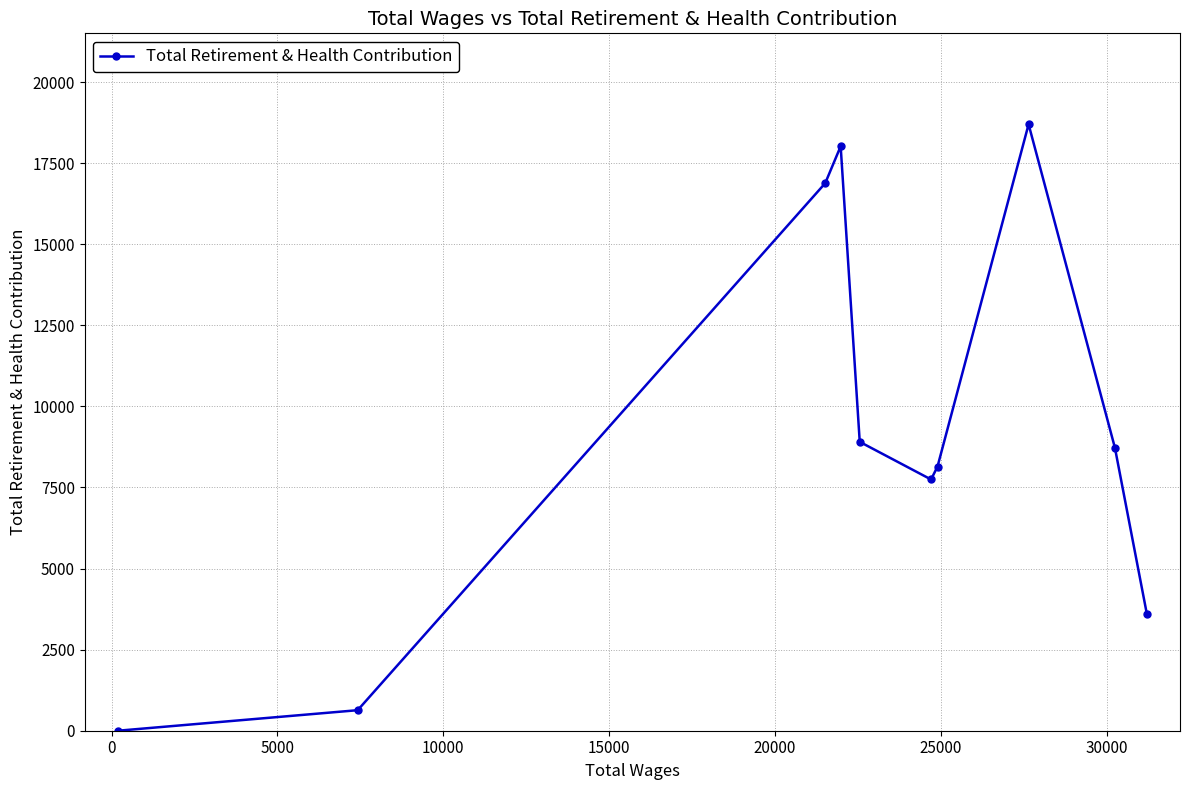

What is the maximum value shown in the chart?

18698